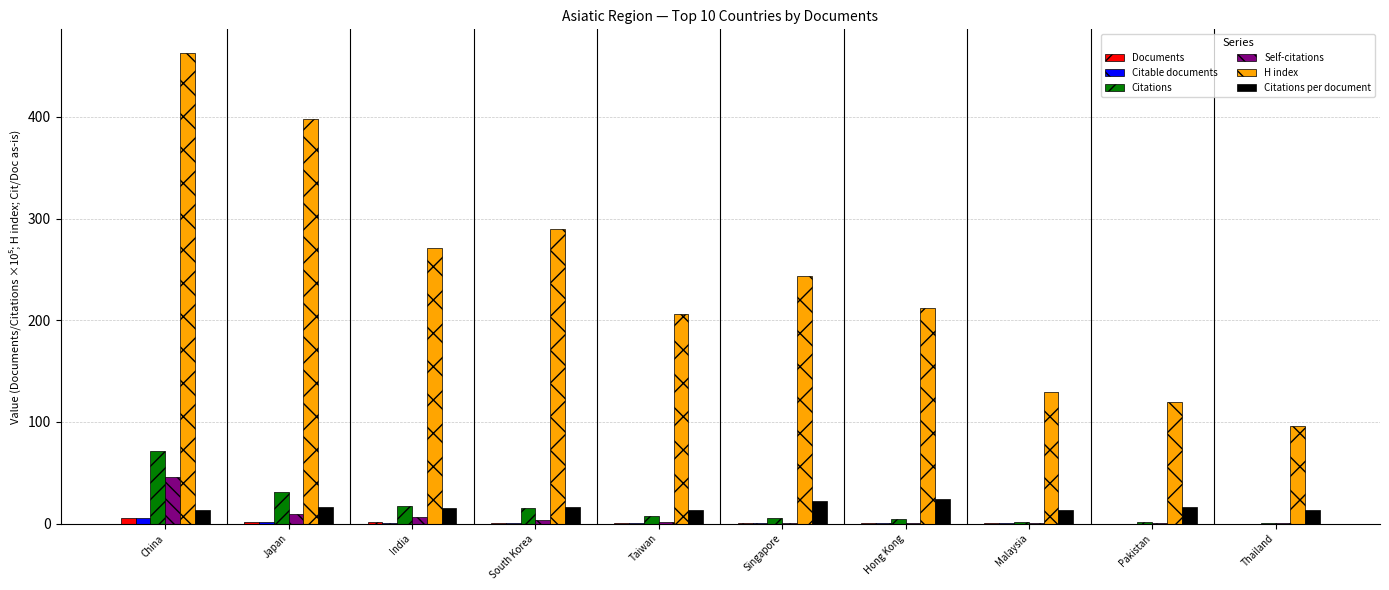

What is the sum of all Citations per document values?

165.6